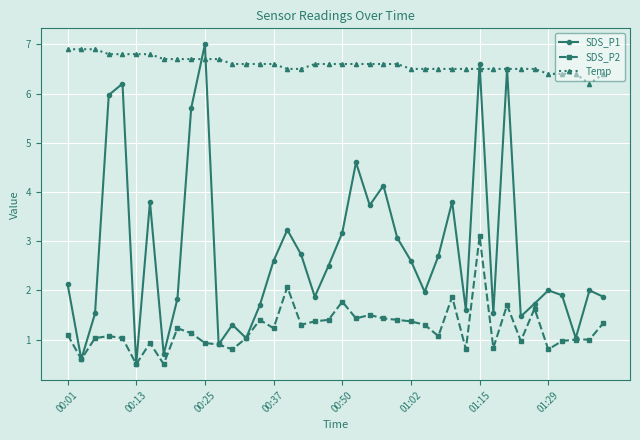

How many lines are shown in the chart?

3